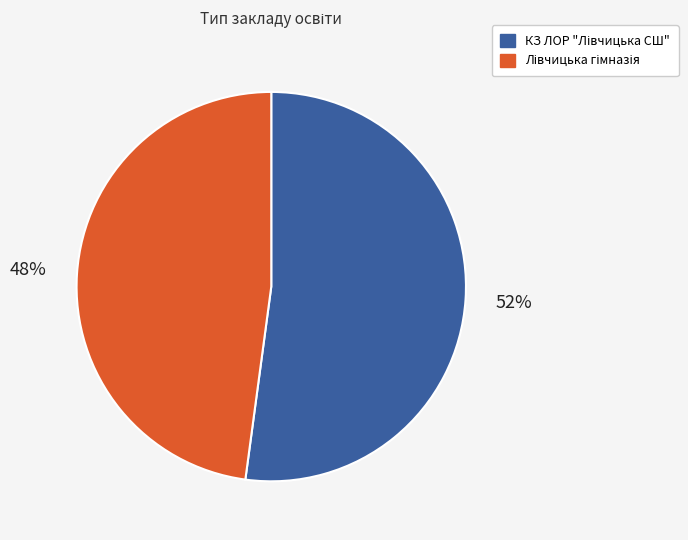

Is there a majority slice in this chart?

Yes